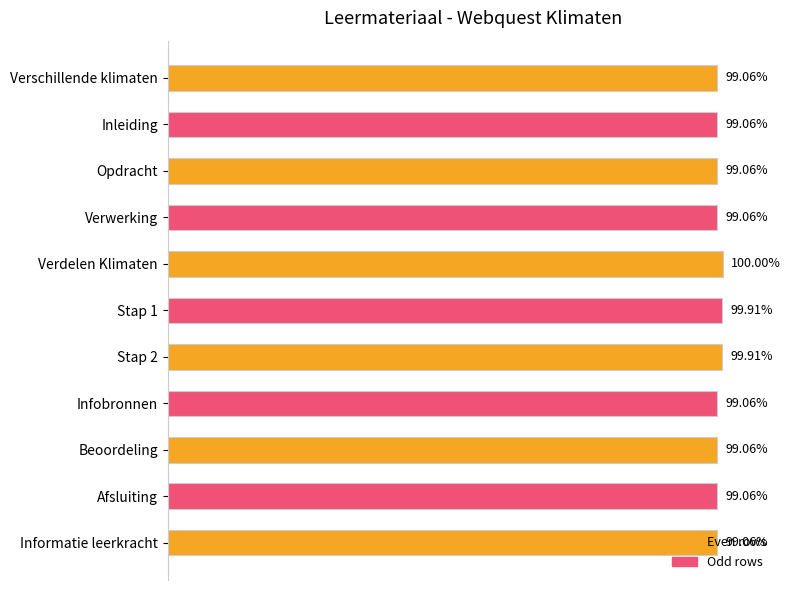

Between Verschillende klimaten and Verdelen Klimaten, which is larger?

Verdelen Klimaten